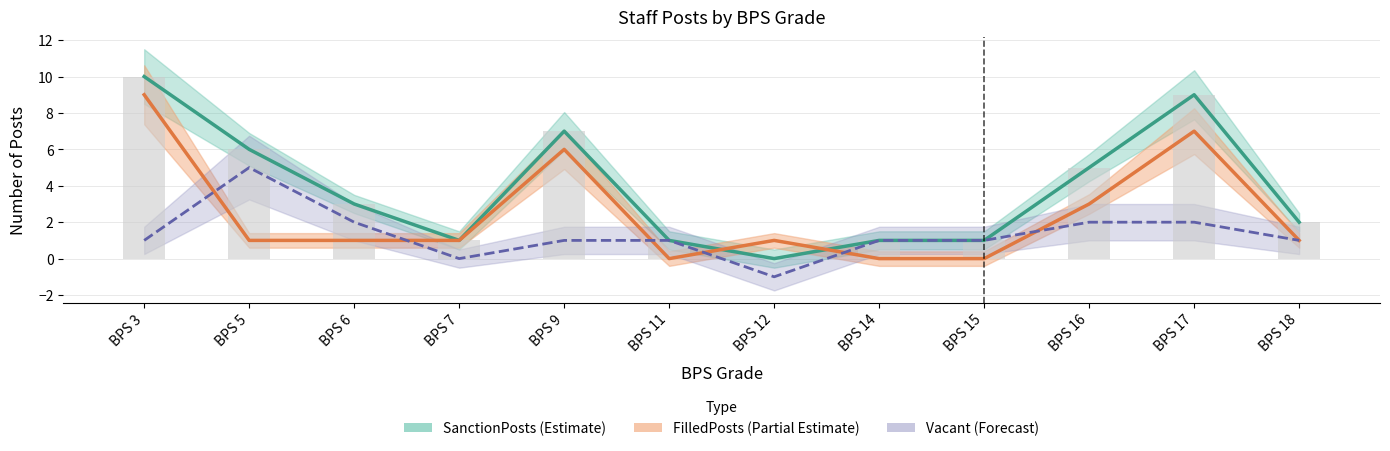

Reading left to right, transcribe all the data shown in this chart.

SanctionPosts (Estimate): BPS 3=10	BPS 5=6	BPS 6=3	BPS 7=1	BPS 9=7	BPS 11=1	BPS 12=0	BPS 14=1	BPS 15=1	BPS 16=5	BPS 17=9	BPS 18=2
FilledPosts (Partial Estimate): BPS 3=9	BPS 5=1	BPS 6=1	BPS 7=1	BPS 9=6	BPS 11=0	BPS 12=1	BPS 14=0	BPS 15=0	BPS 16=3	BPS 17=7	BPS 18=1
Vacant (Forecast): BPS 3=1	BPS 5=5	BPS 6=2	BPS 7=0	BPS 9=1	BPS 11=1	BPS 12=-1	BPS 14=1	BPS 15=1	BPS 16=2	BPS 17=2	BPS 18=1